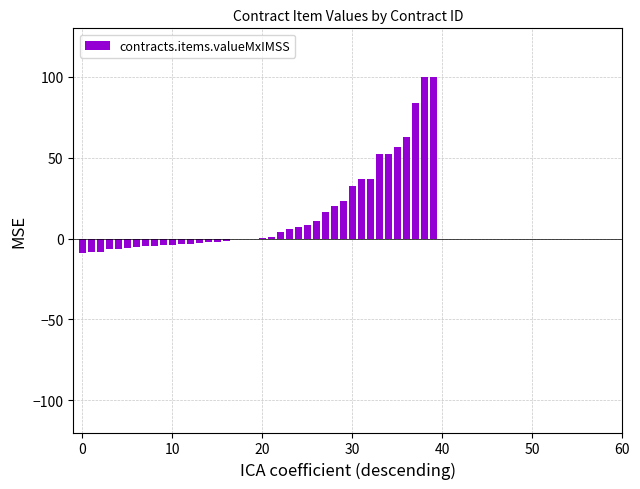

Does the chart contain stacked bars?

No